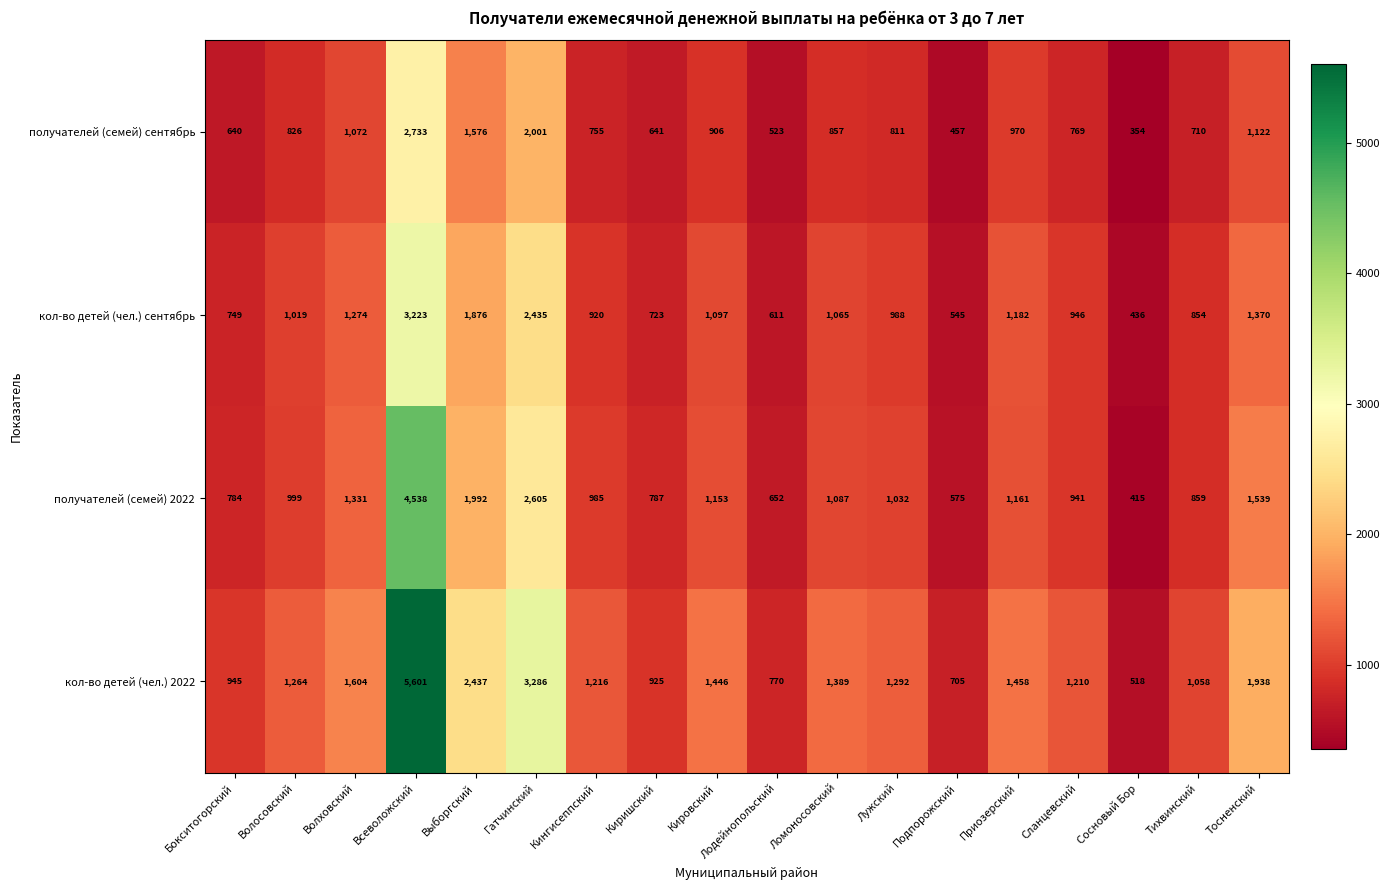

The value of кол-во детей (чел.) сентябрь at Всеволожский is 1540. True or false?

False